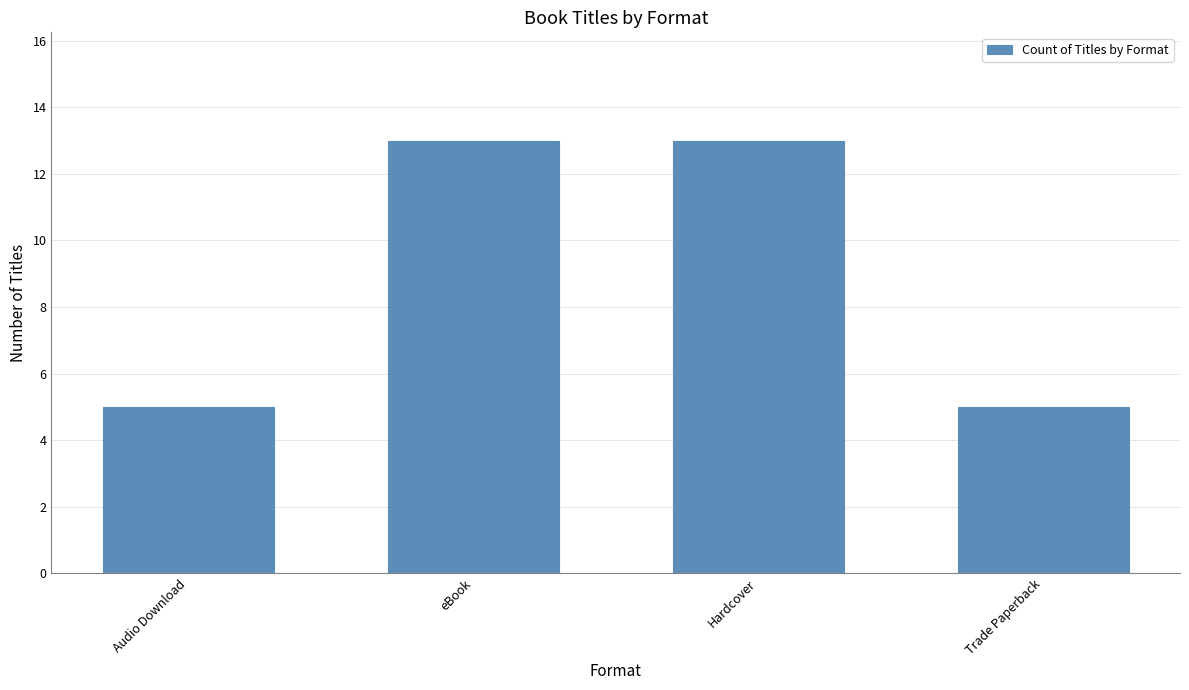

True or false: the data shows 7 at Audio Download.

False